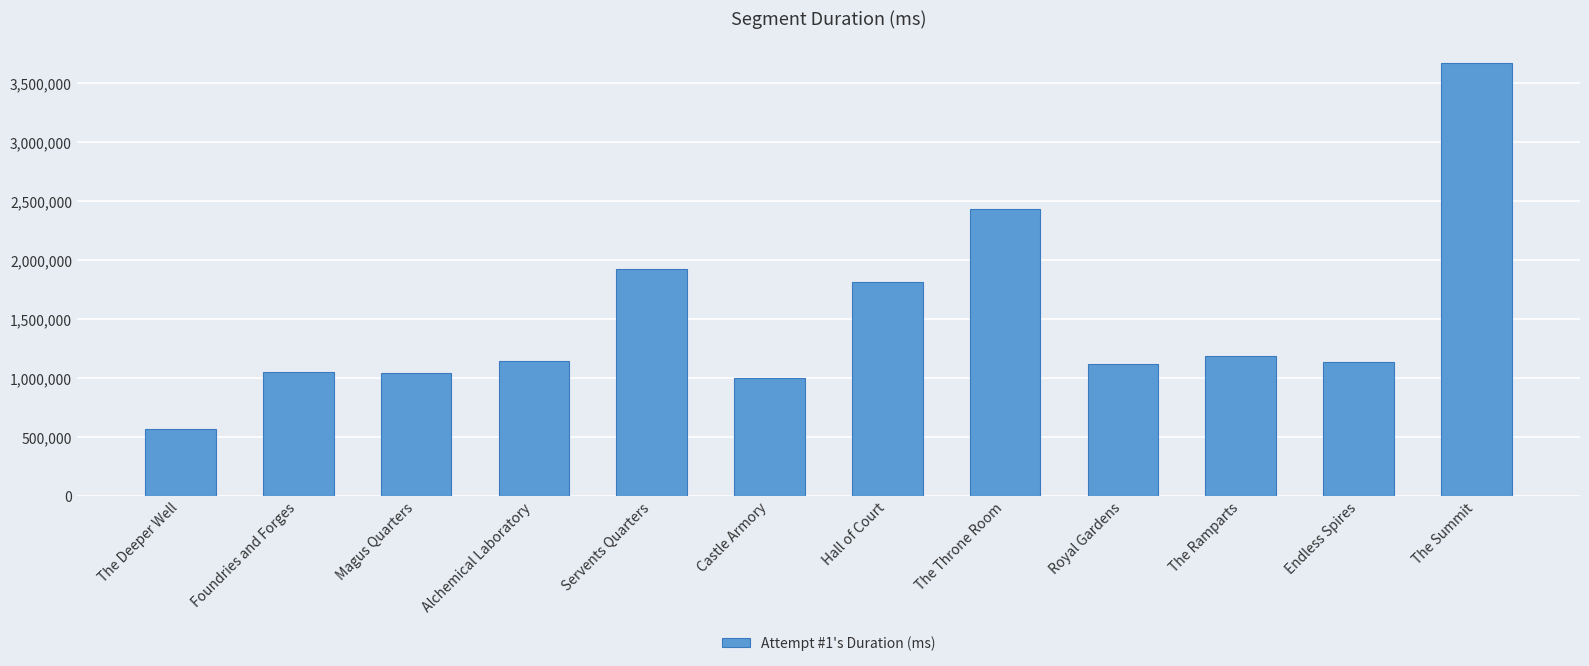

What value does the data have at The Deeper Well?

567902